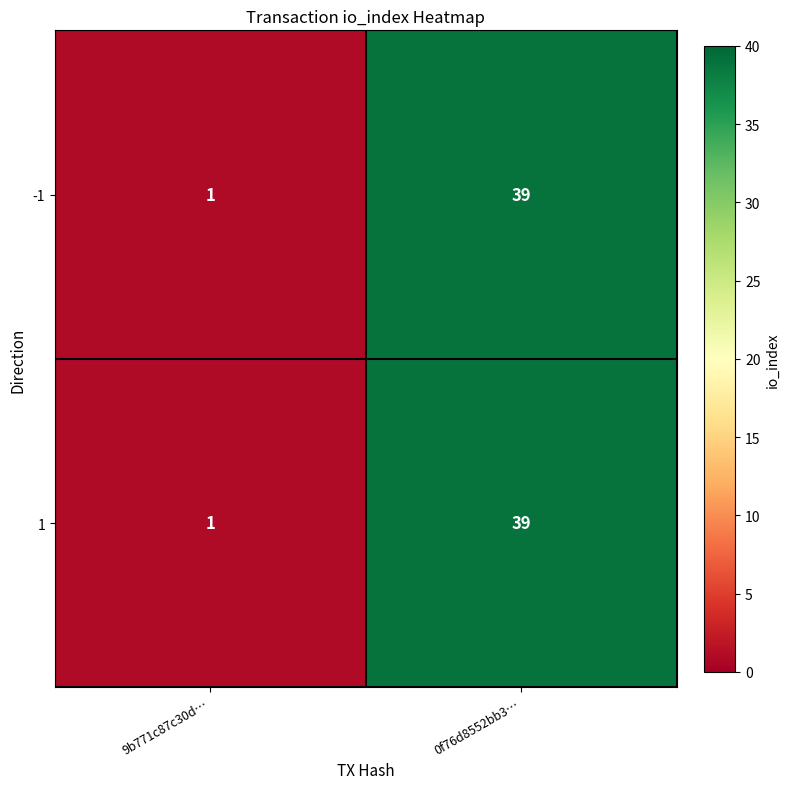

What is the difference between the 1 values at 9b771c87c30d… and 0f76d8552bb3…?

38